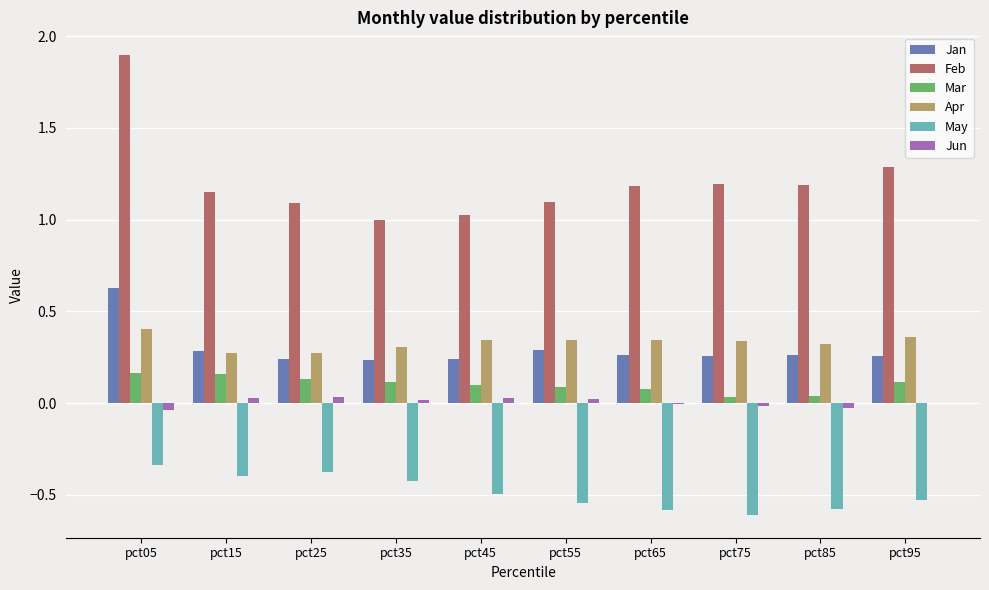

What is the greatest value displayed?

1.9